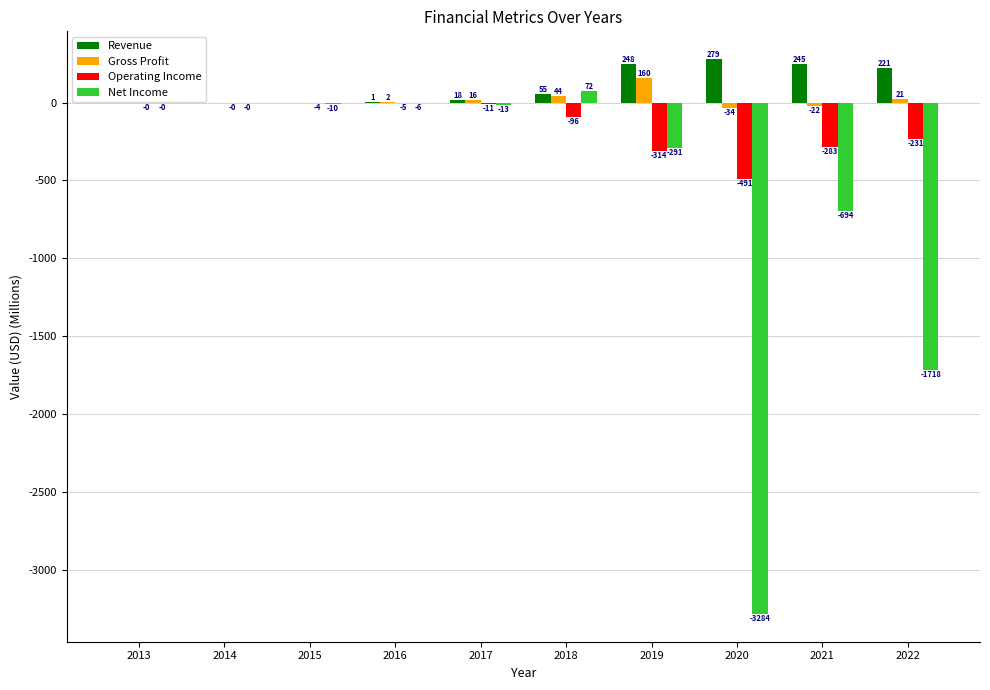

At which category is the sum across all series the highest?

2018